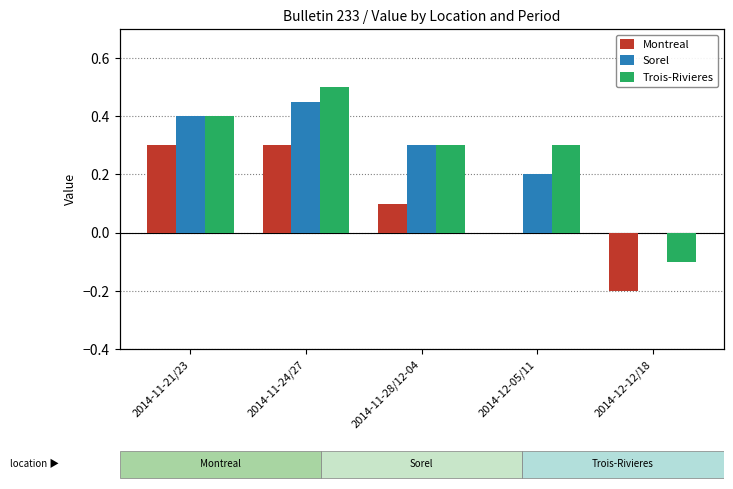

What are all the series names shown in the legend?

Montreal, Sorel, Trois-Rivieres